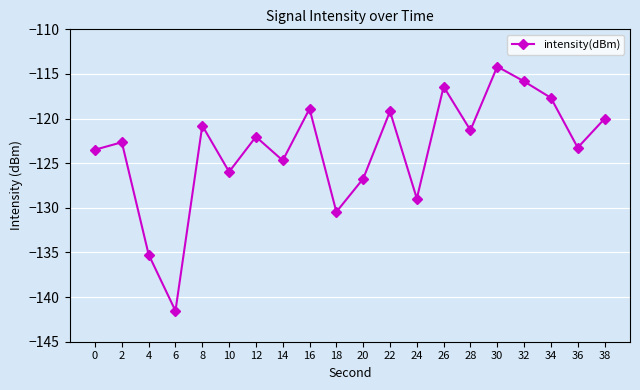

How many points are lower than both their immediate neighbors (excluding endpoints)?

7